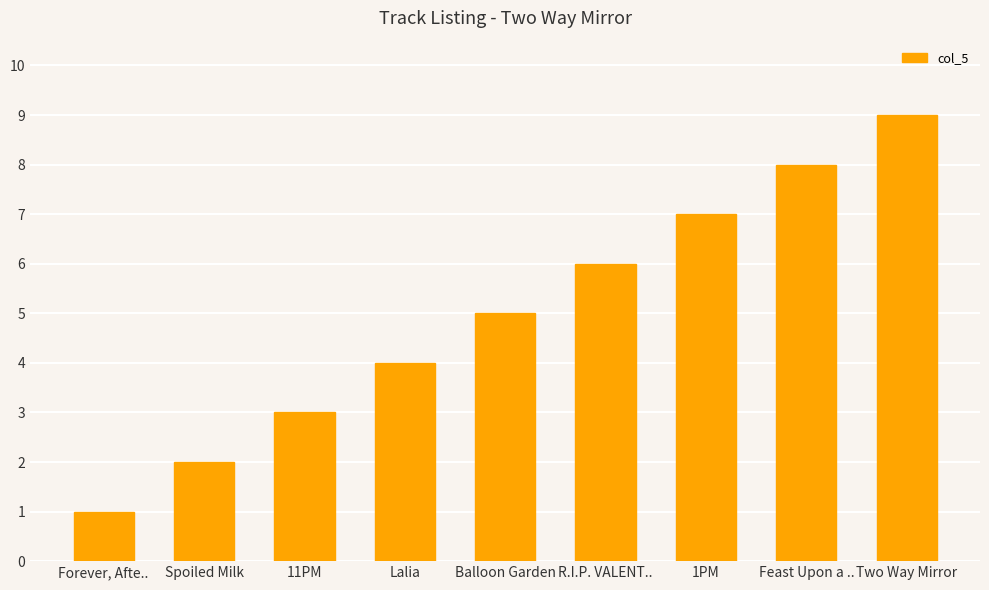

What is the label of the 6th bar from the left?

R.I.P. VALENT..